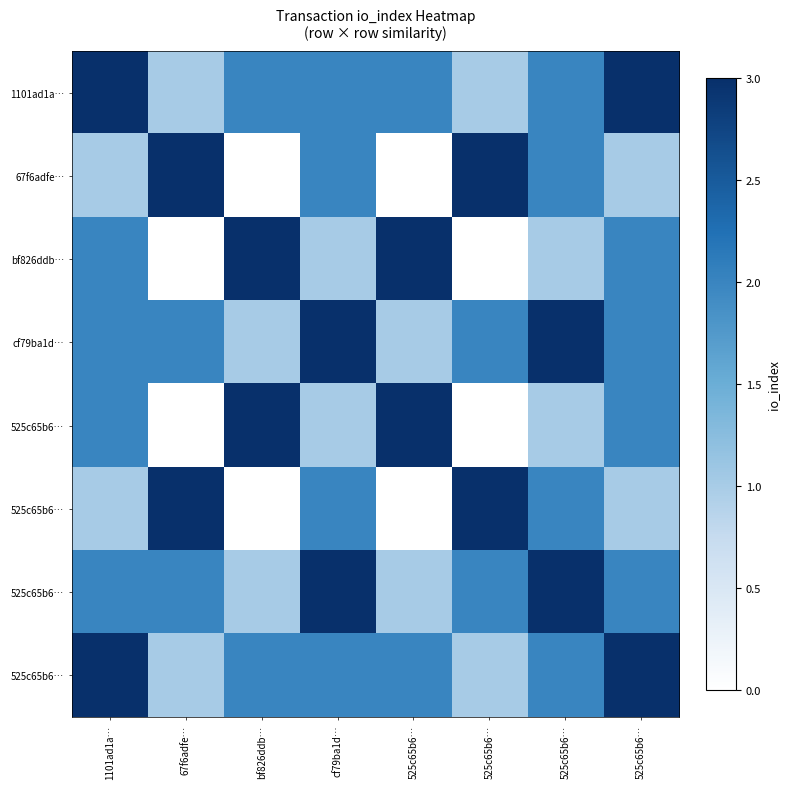

At how many categories does at least one series exceed 1?

8